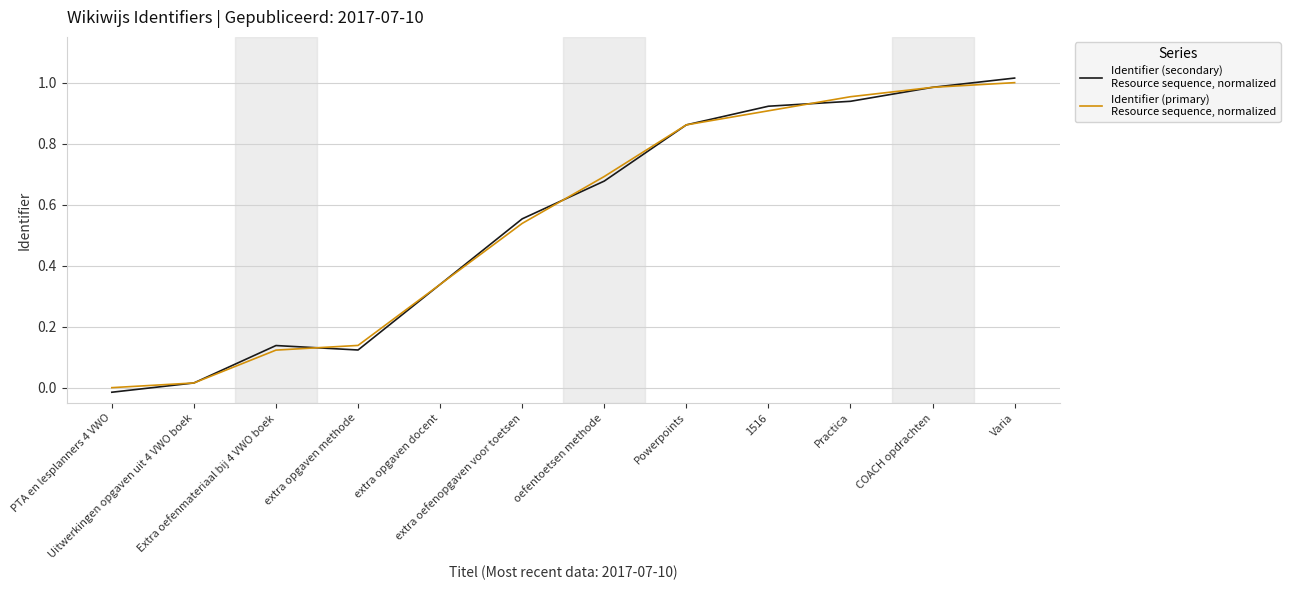

Reading left to right, what are all the values shown in this chart?

Identifier (secondary)
Resource sequence, normalized: -0.0	0.0	0.1	0.1	0.3	0.6	0.7	0.9	0.9	0.9	1.0	1.0
Identifier (primary)
Resource sequence, normalized: 0.0	0.0	0.1	0.1	0.3	0.5	0.7	0.9	0.9	1.0	1.0	1.0